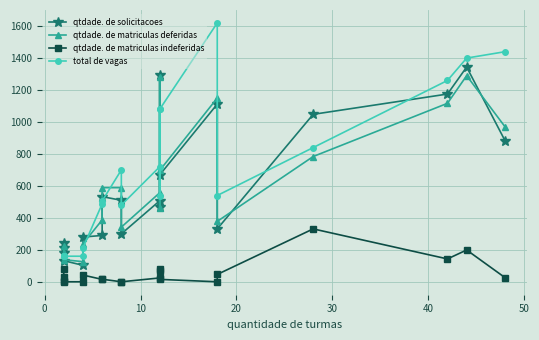

What is the difference between the second highest and minimum values in the qtdade. de solicitacoes series?

1190